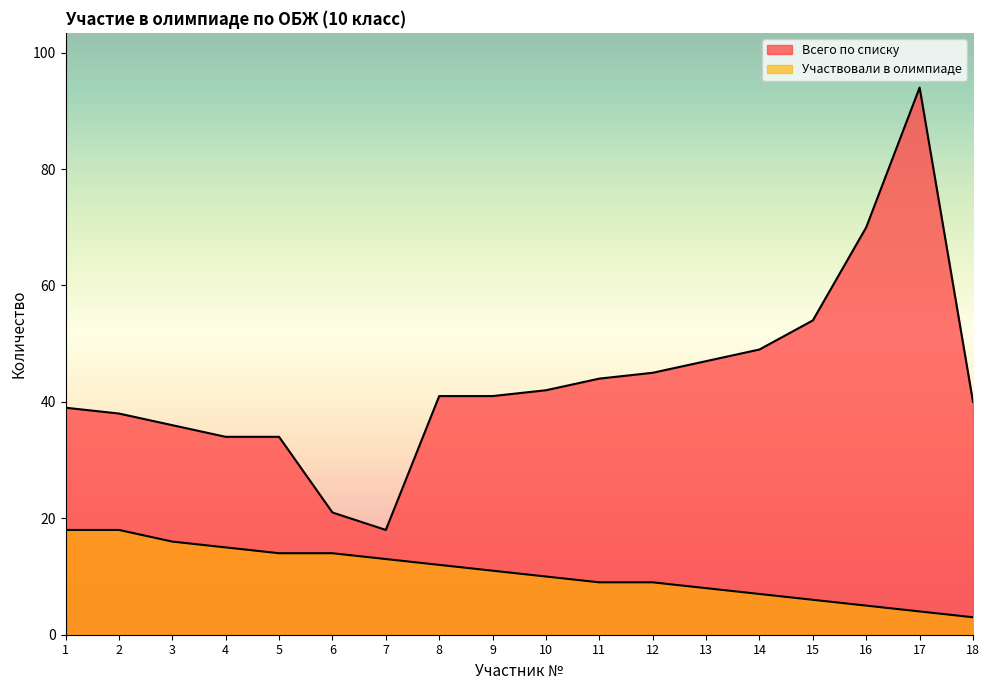

What is the difference between the Всего по списку values at 2 and 3?

2